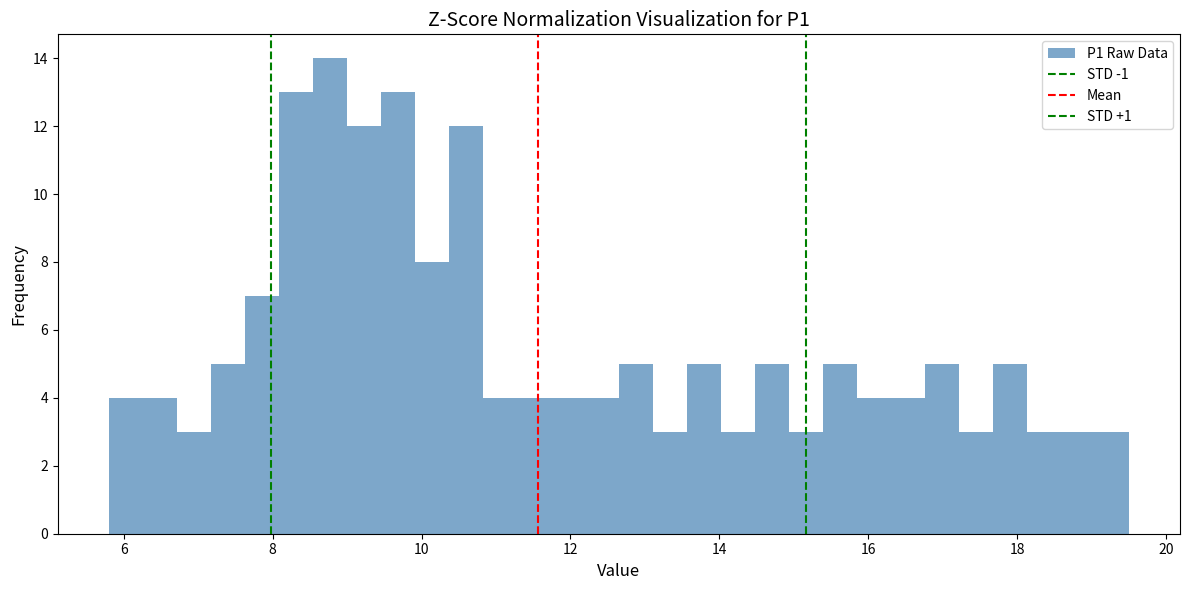

Read against the x-axis, roughly where is the centre of the tallest bar?

8.8